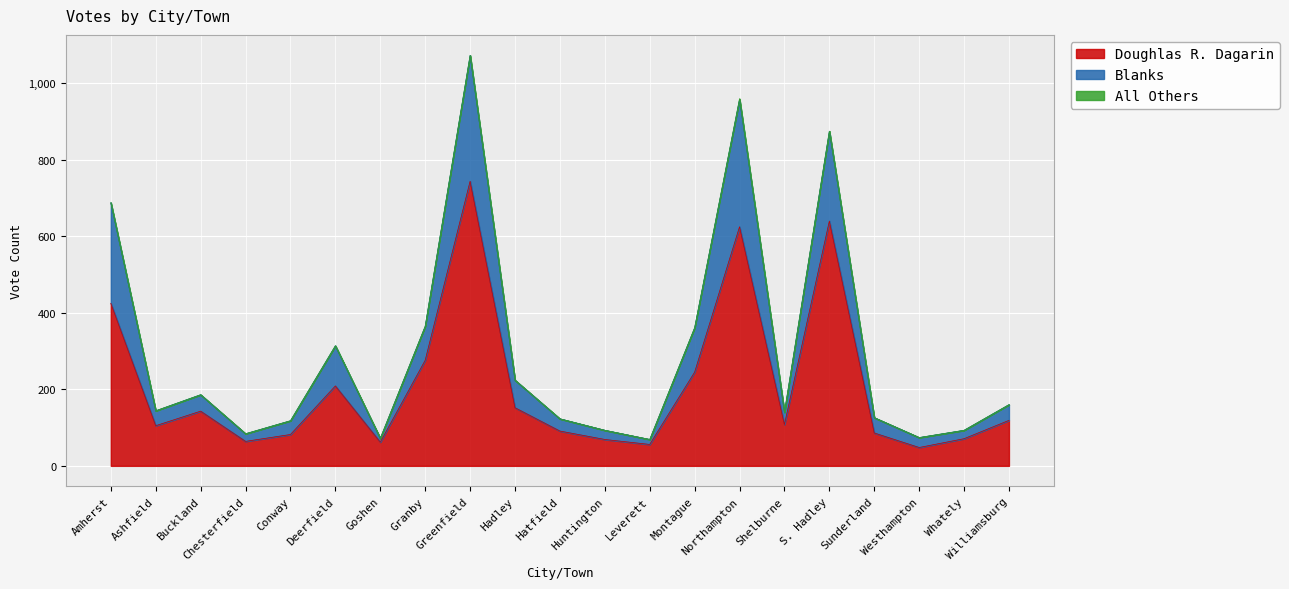

What is the highest value of the Doughlas R. Dagarin series?

744